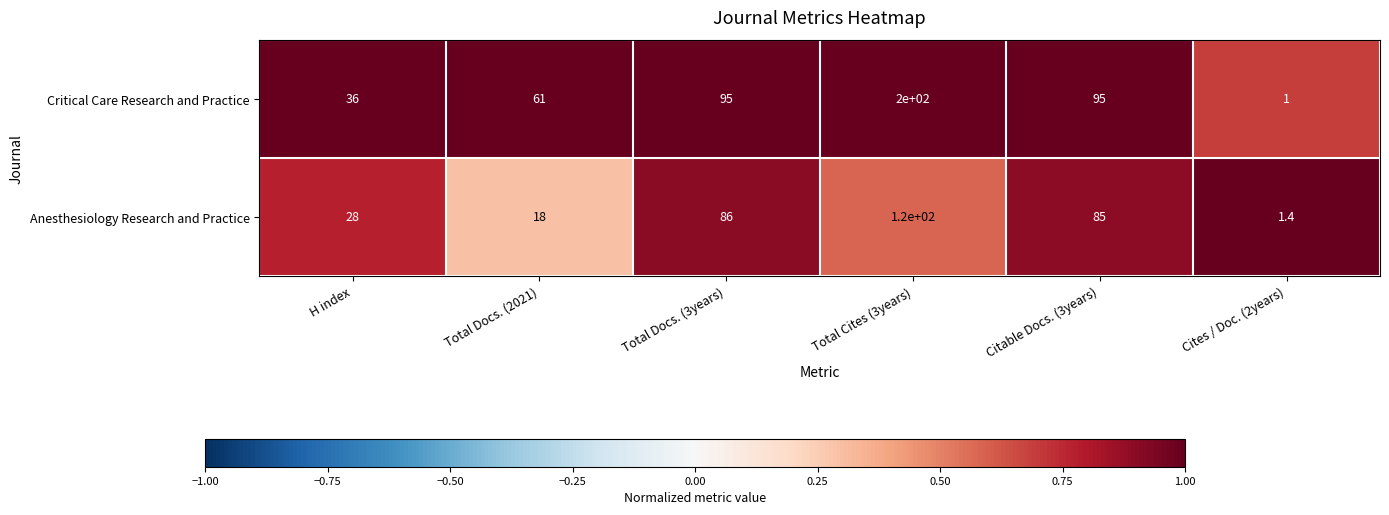

Is the value of Critical Care Research and Practice at Total Cites (3years) greater than the value of Anesthesiology Research and Practice at H index?

Yes